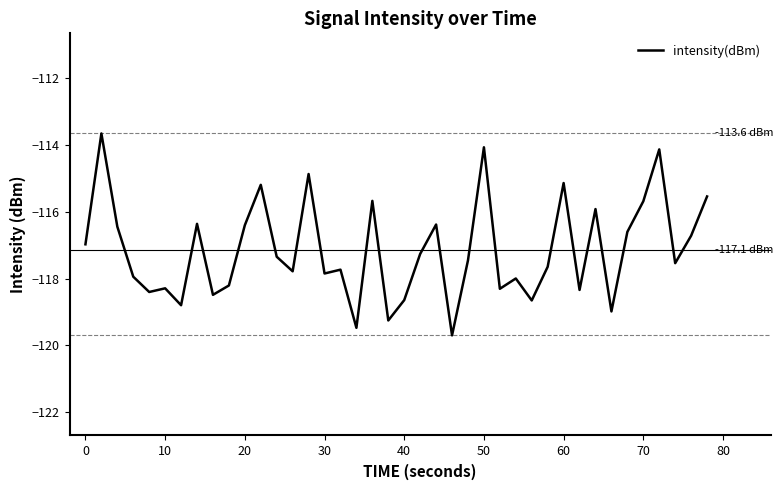

What is the minimum value shown in the chart?

-119.7